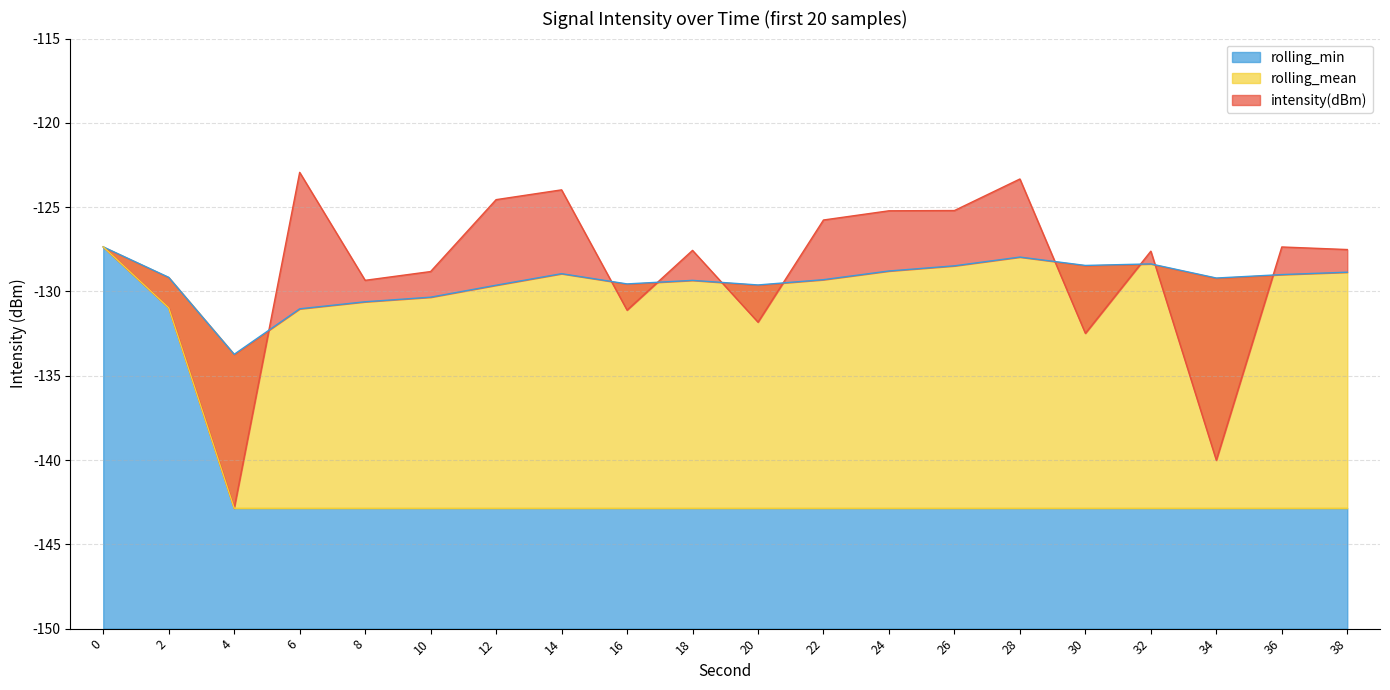

What is the value of the rolling_min point at the 6th from the left?

-142.9